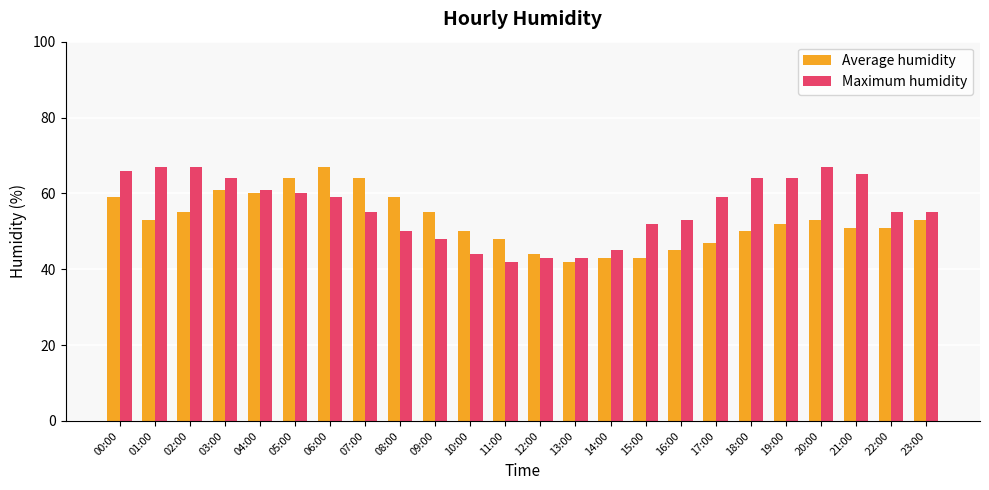

True or false: Average humidity has a value of 65 at 13:00.

False